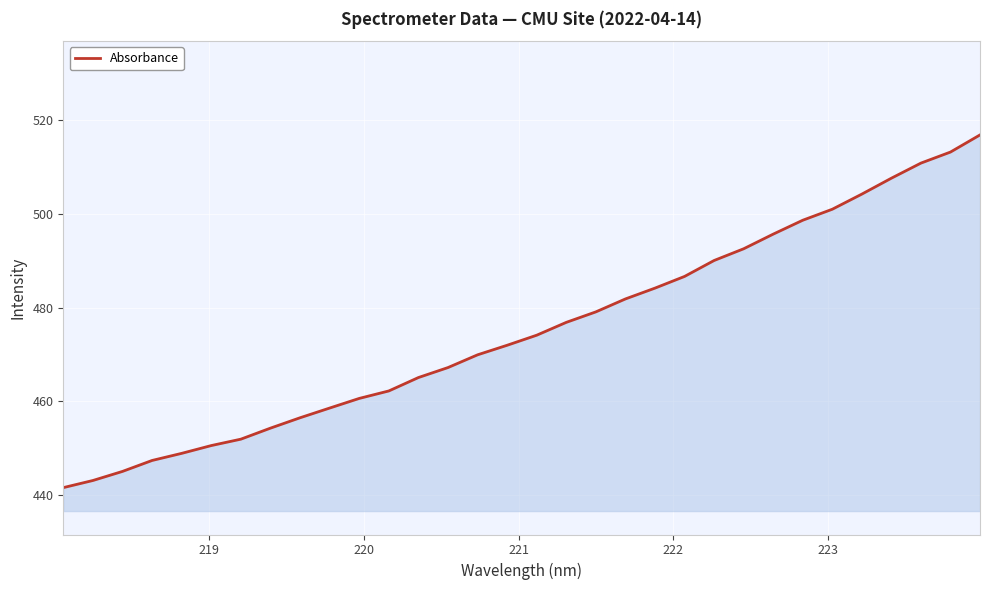

What is the smallest value displayed?

441.6